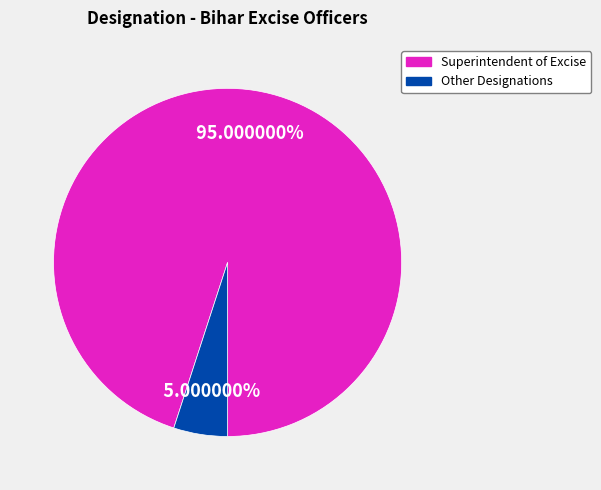

How many segments does this pie chart have?

2